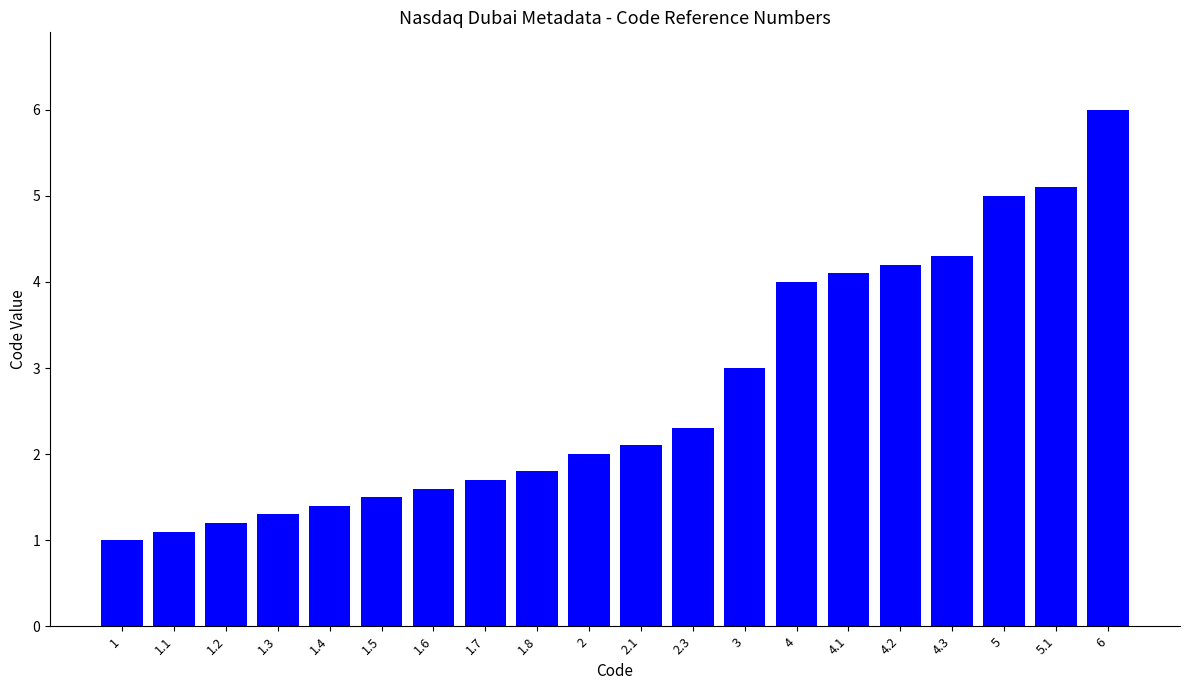

What is the minimum value shown in the chart?

1.0